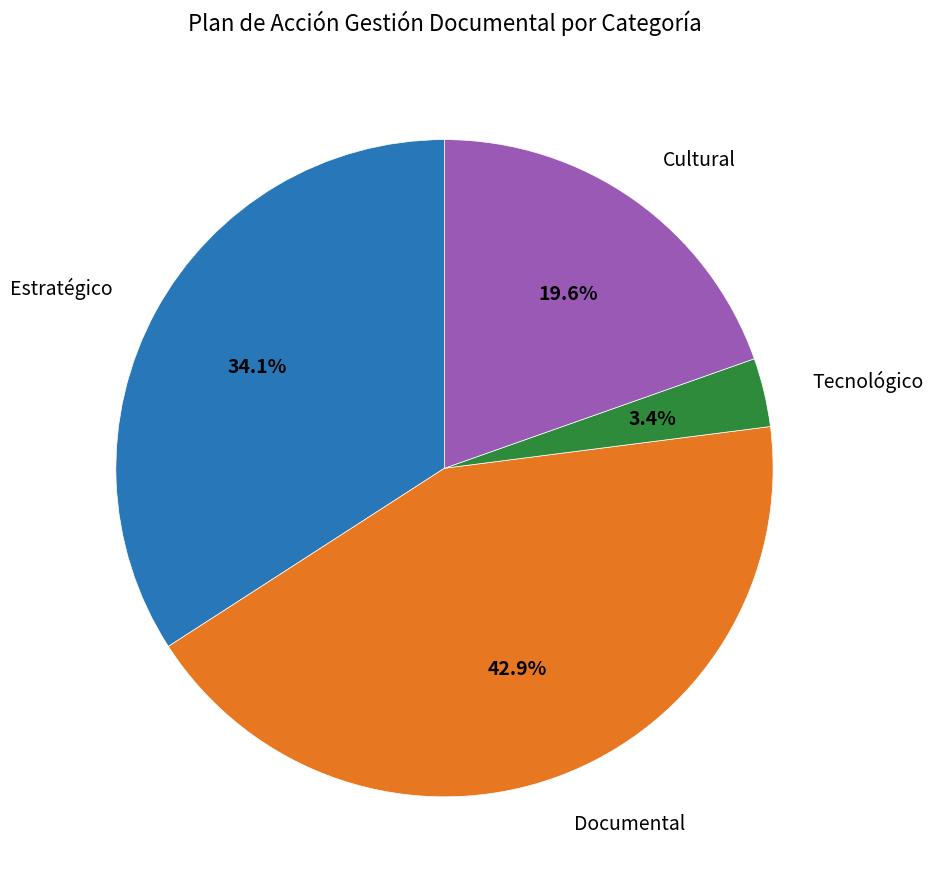

Is there a majority slice in this chart?

No